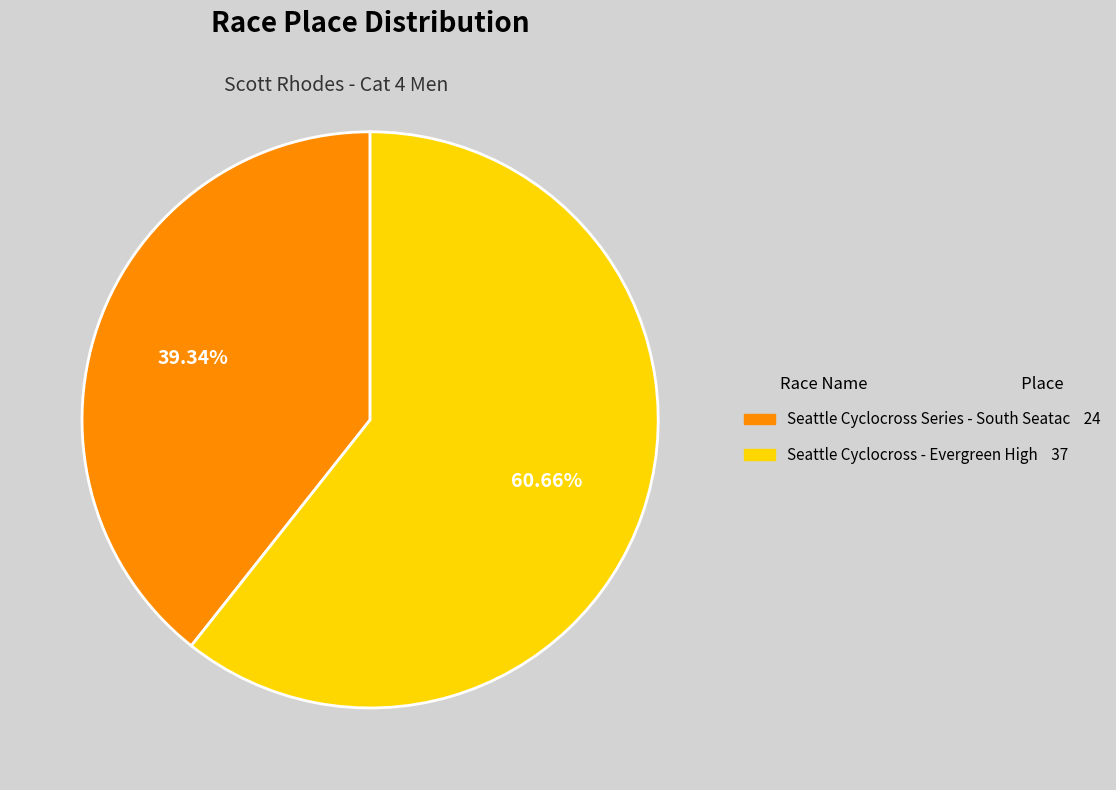

True or false: Seattle Cyclocross - Evergreen High accounts for 61% of the total.

True